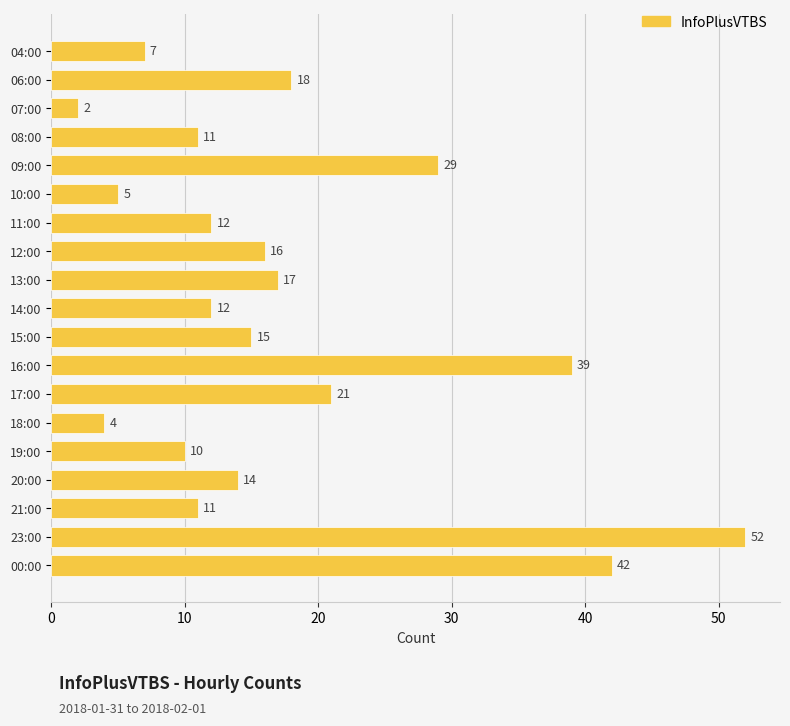

Are the bars horizontal?

Yes